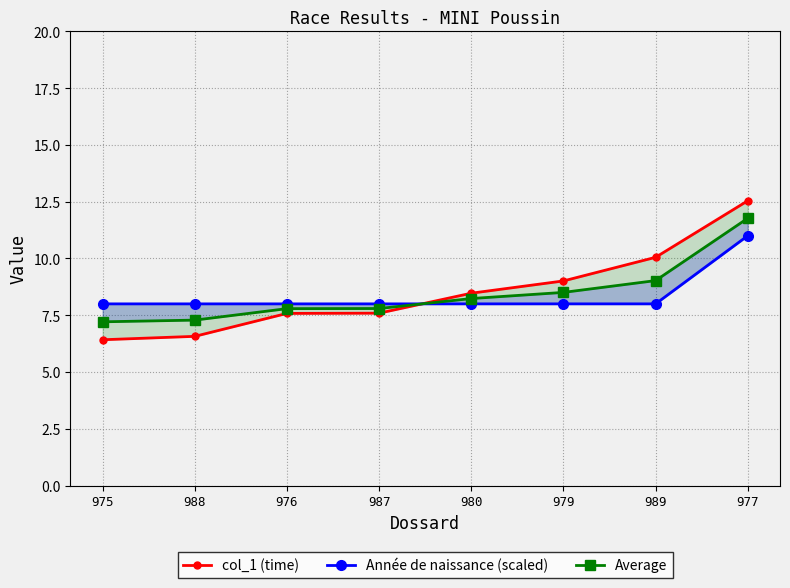

Is it true that col_1 (time) equals 6.6 at 988?

True